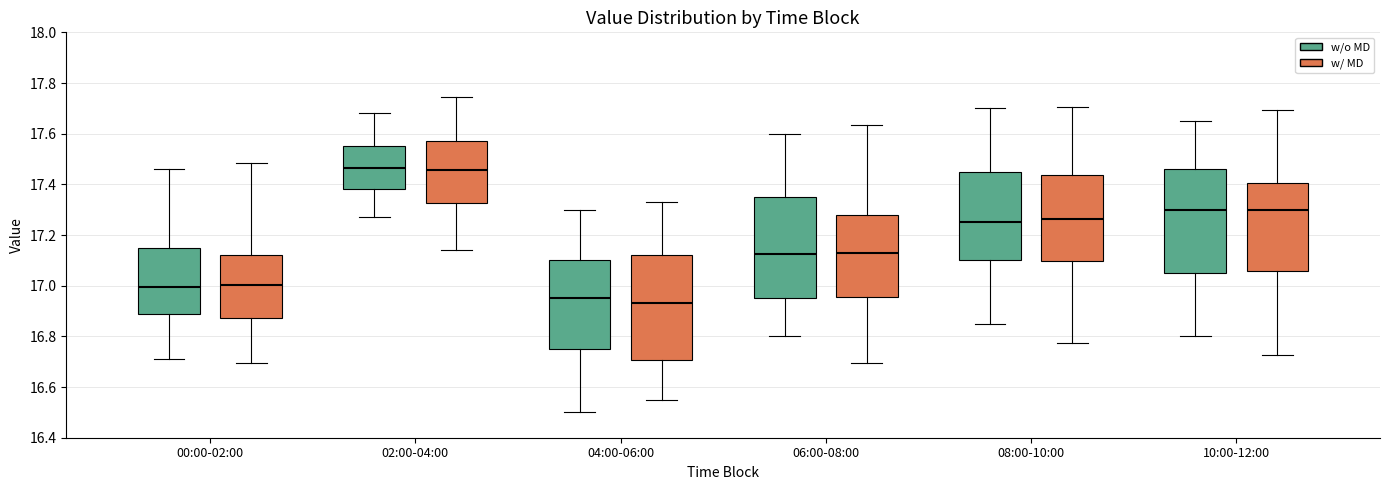

Where does the lower whisker of the box for 00:00-02:00 (w/ MD) end on the y-axis? The values are not printed on the chart, so give them approximately, as read against the axis.

16.70